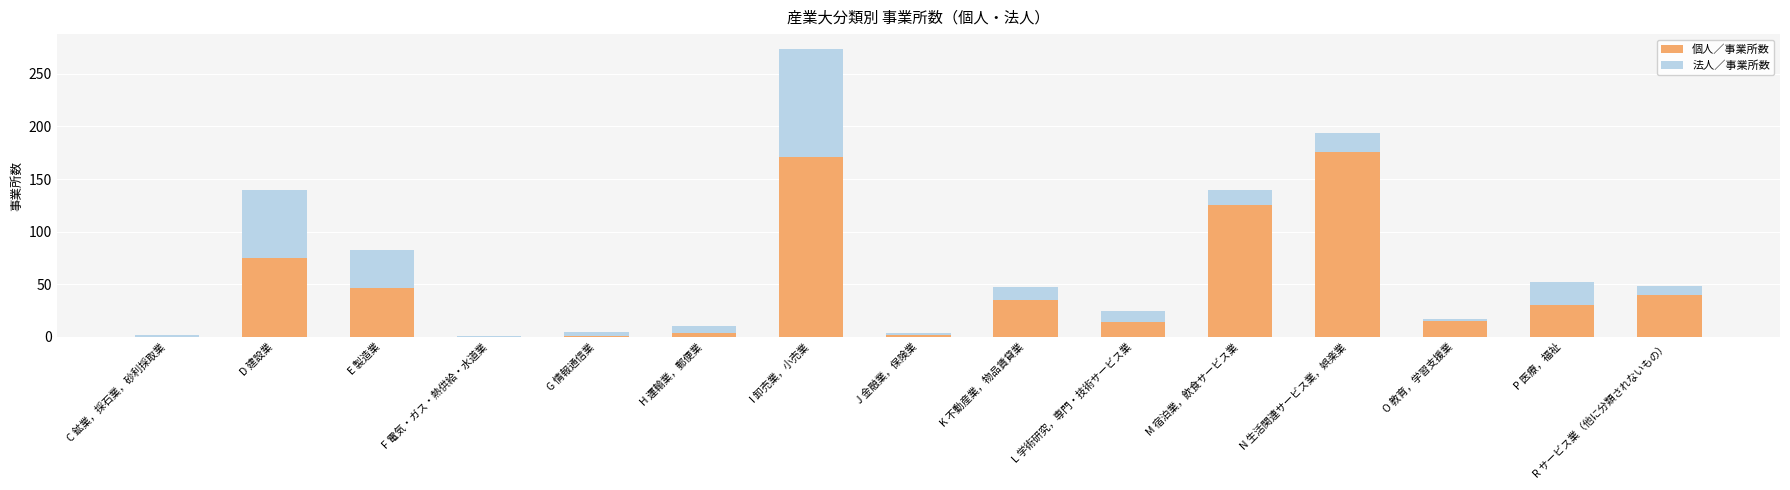

Are the bars horizontal?

No